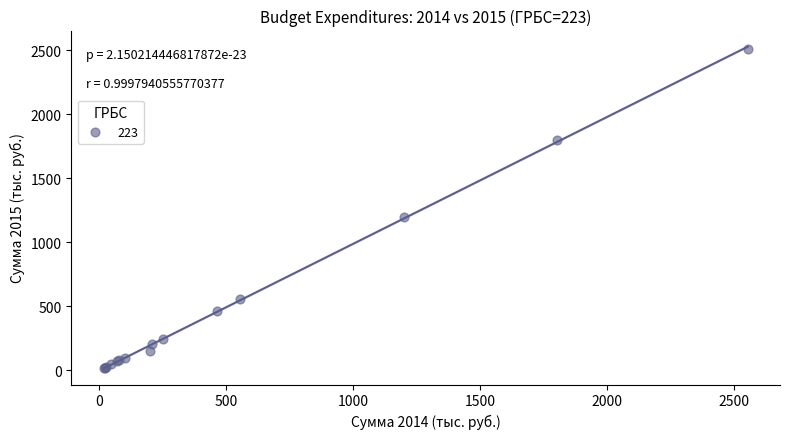

What Y value in the scatter plot is closest to 1263?

1201.2